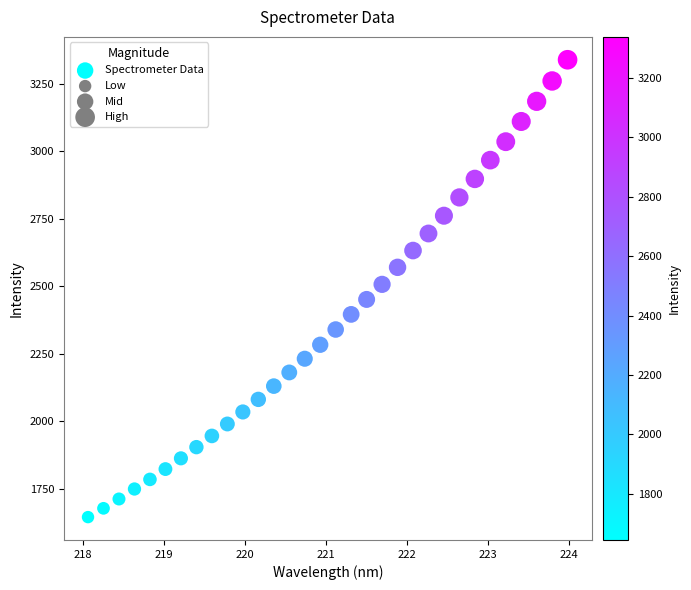

What is the range of X values (max minus min)?

5.9